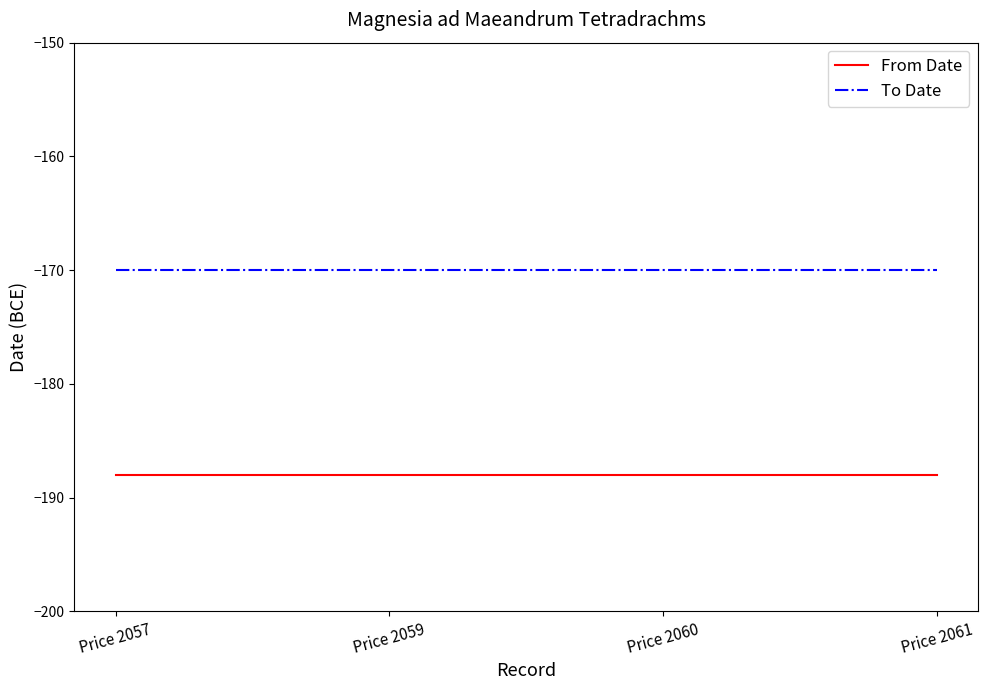

Is this an area chart (filled region under the line)?

No